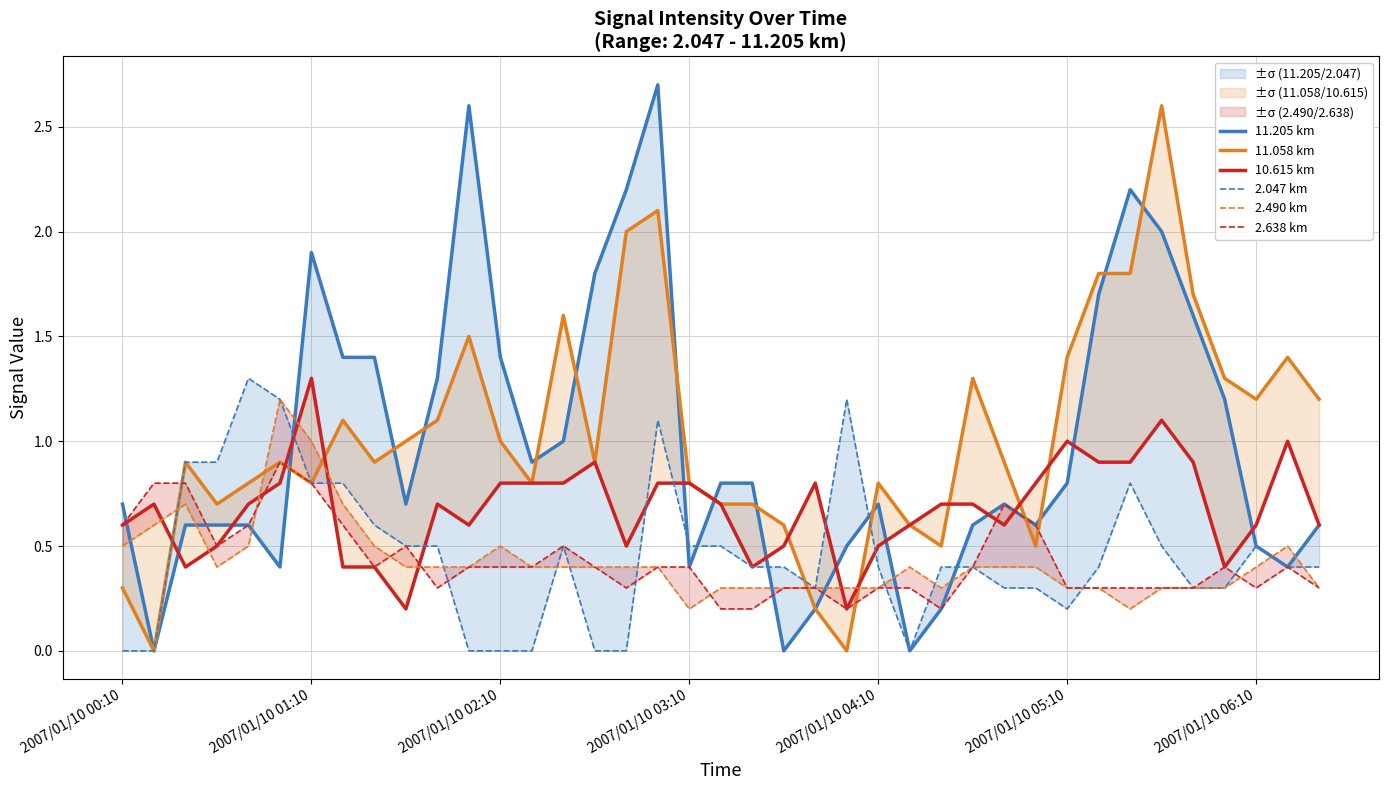

Count the number of data series in this chart.

6